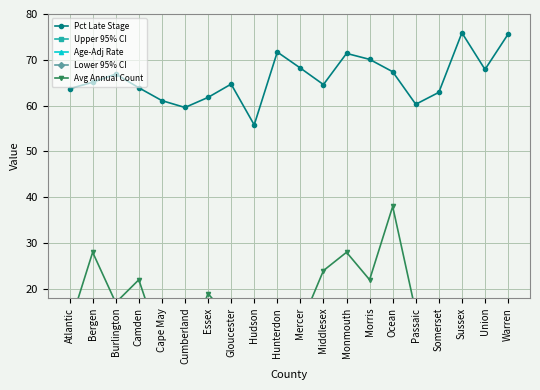

Which series has the widest spread of values?

Avg Annual Count